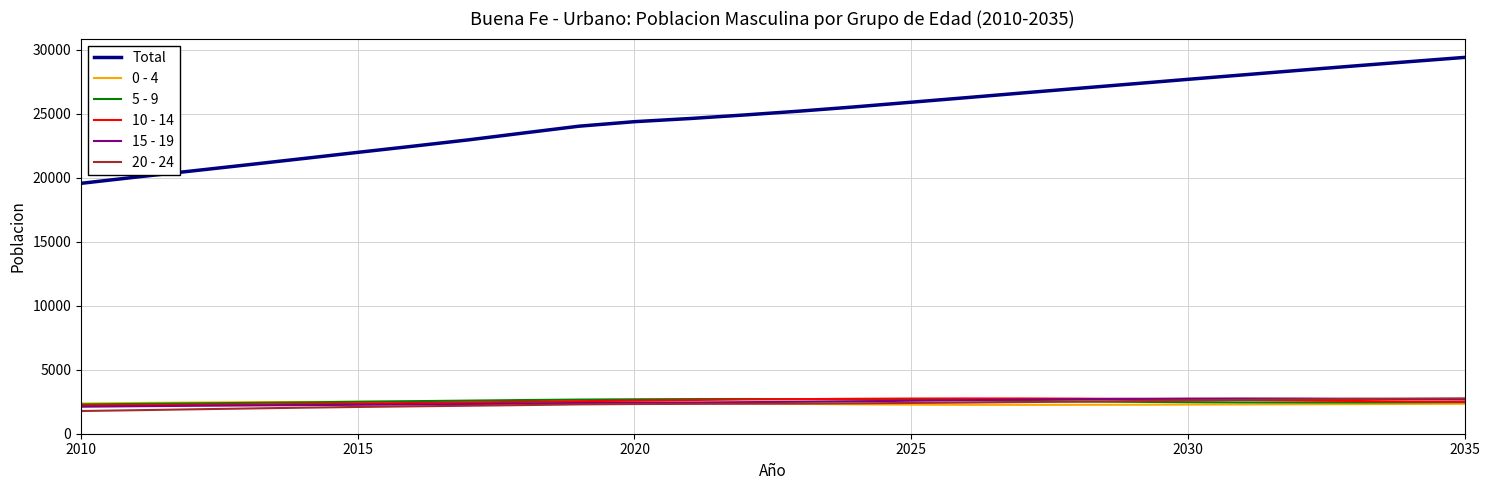

True or false: Total and 15 - 19 cross at least once.

False